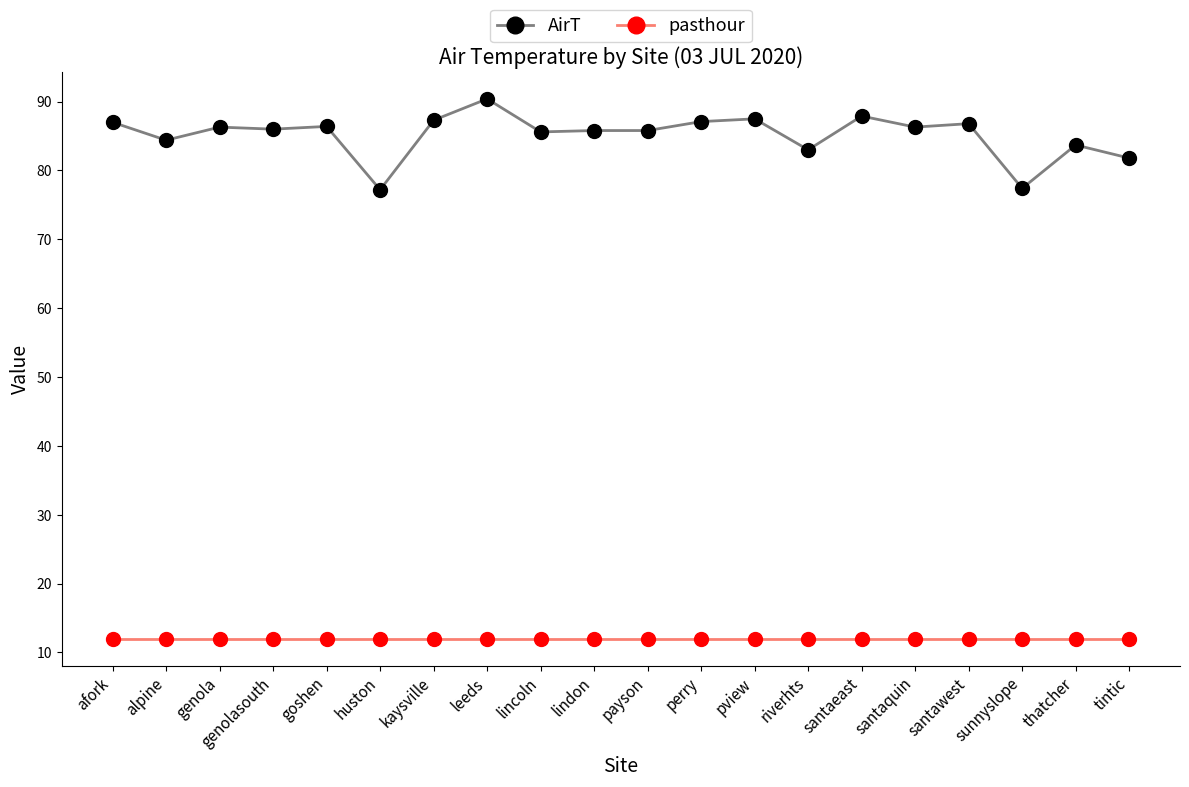

List the series in order of their overall mean, lowest first.

pasthour, AirT